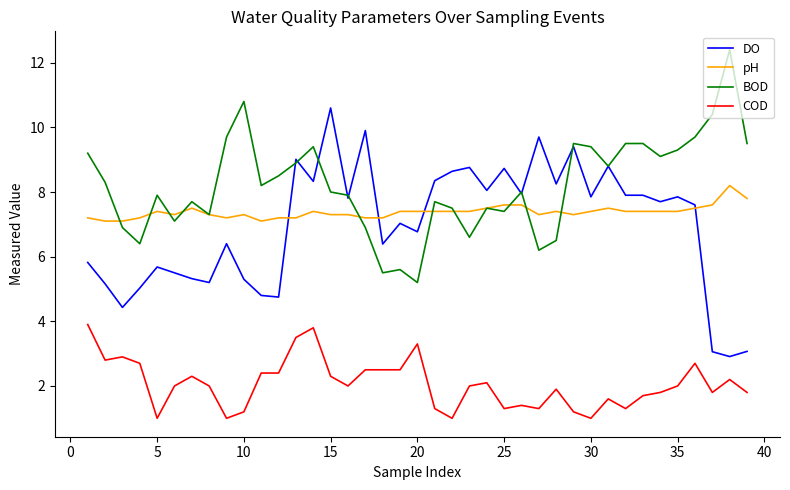

True or false: COD and pH cross at least once.

False